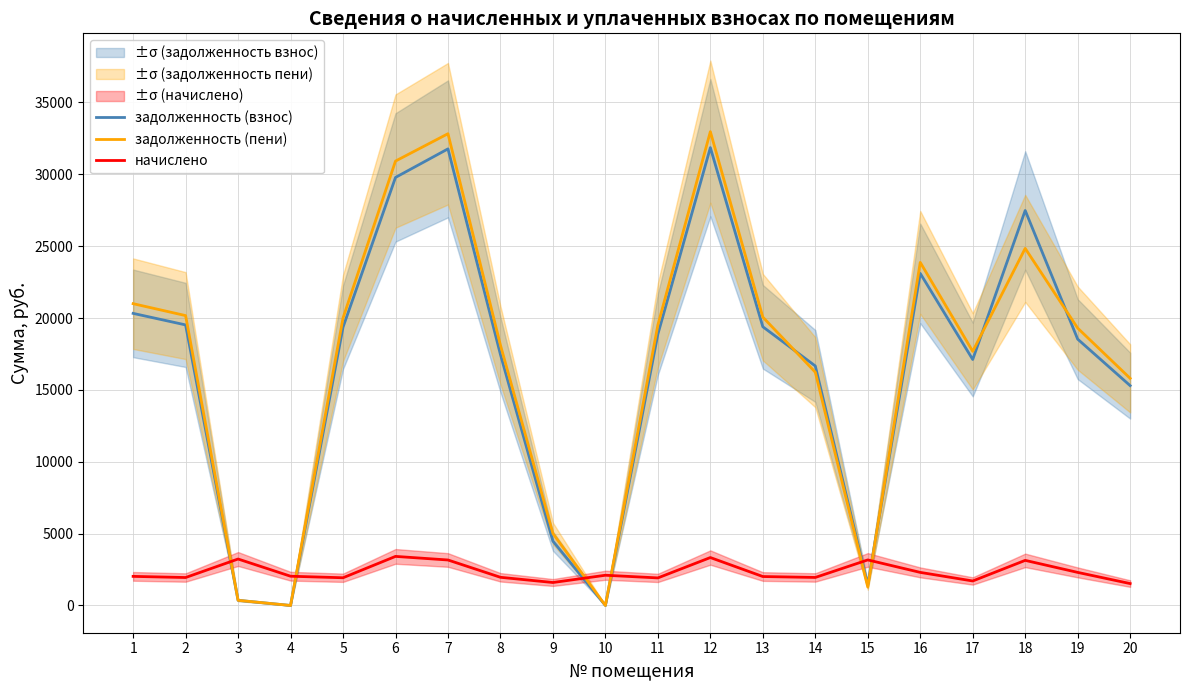

Which category has the lowest value in the начислено series?

20